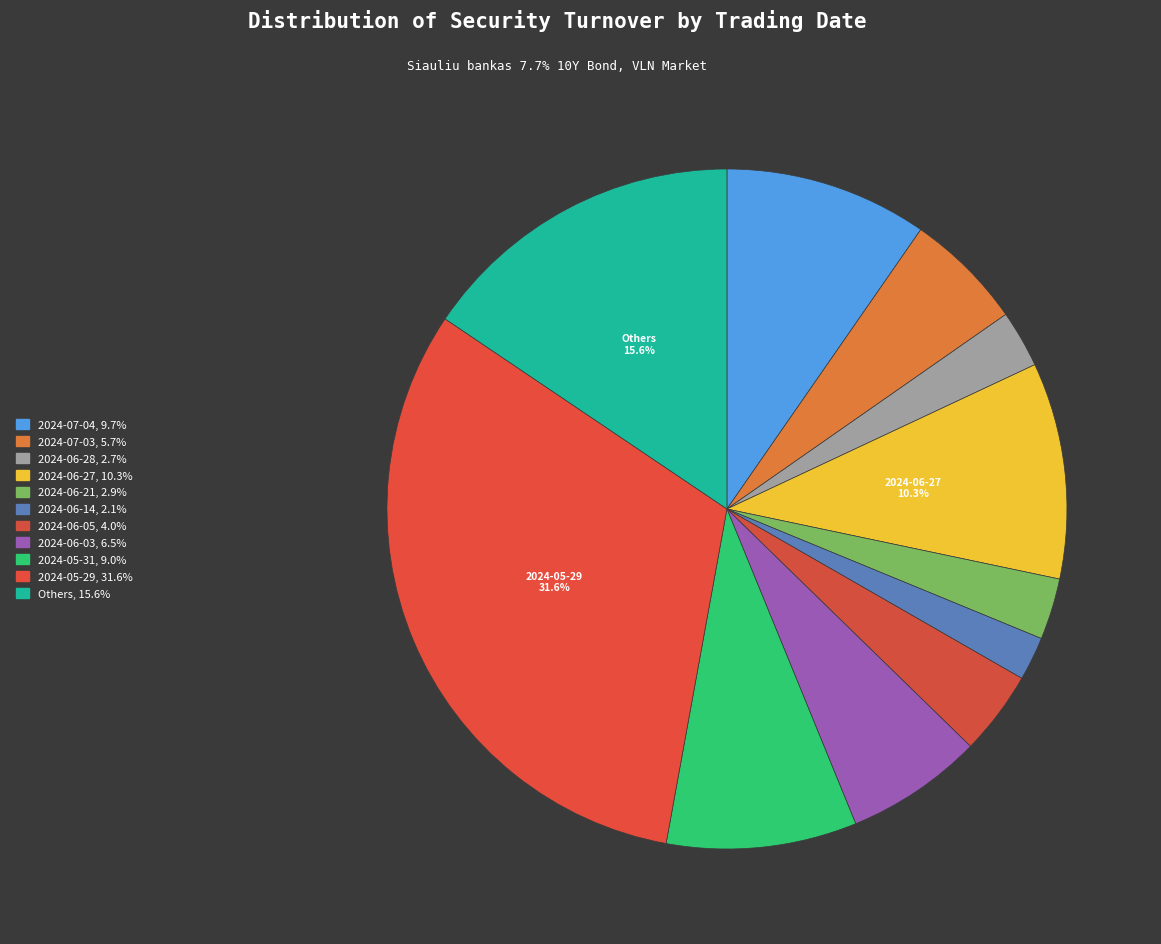

How many segments does this pie chart have?

11